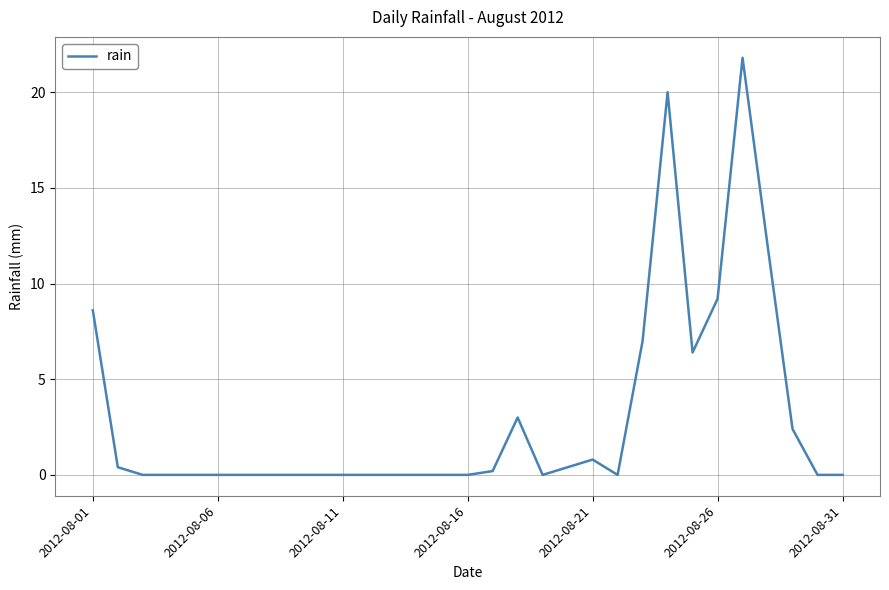

What is the maximum value shown in the chart?

21.8